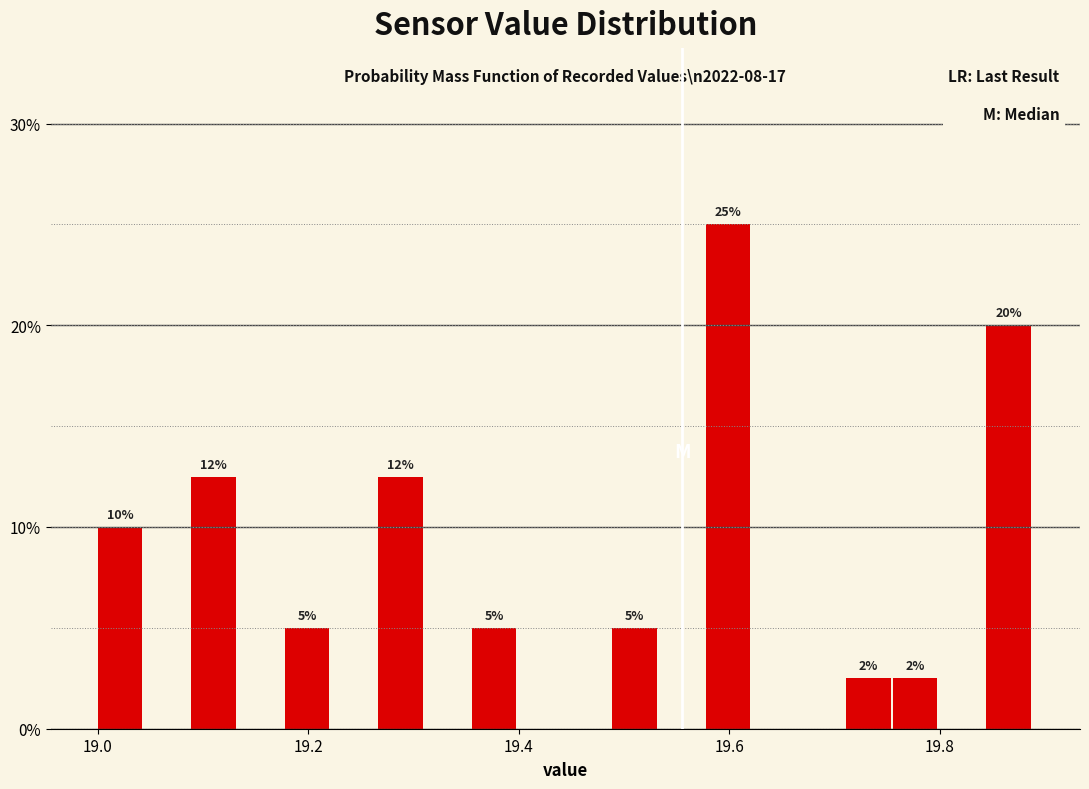

Read against the x-axis, roughly where is the centre of the tallest bar?

19.60